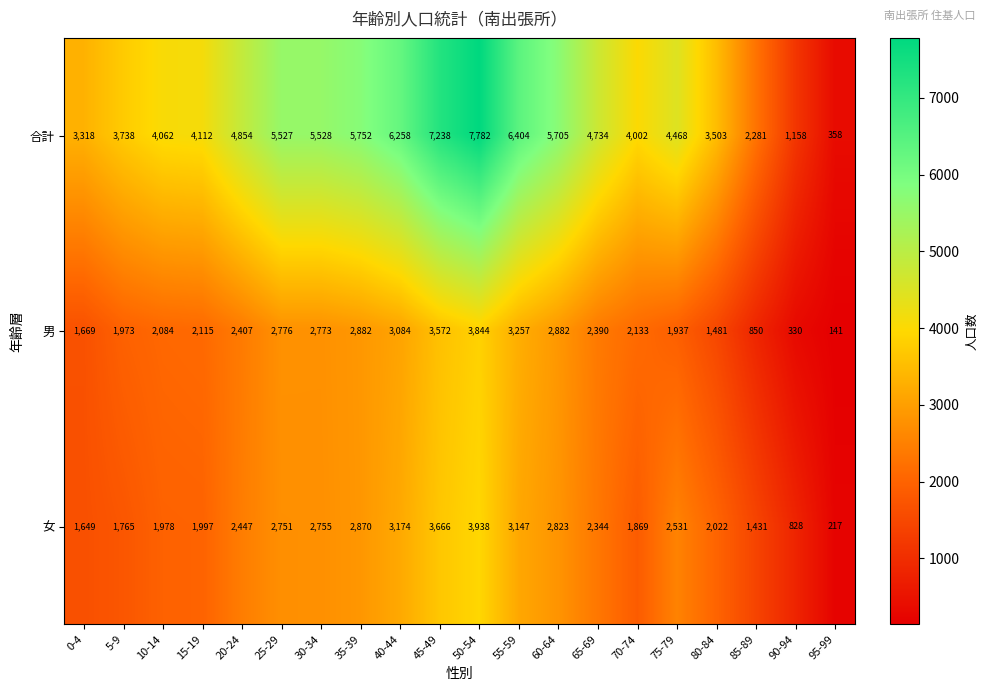

Which category has the lowest value in the 男 series?

95-99